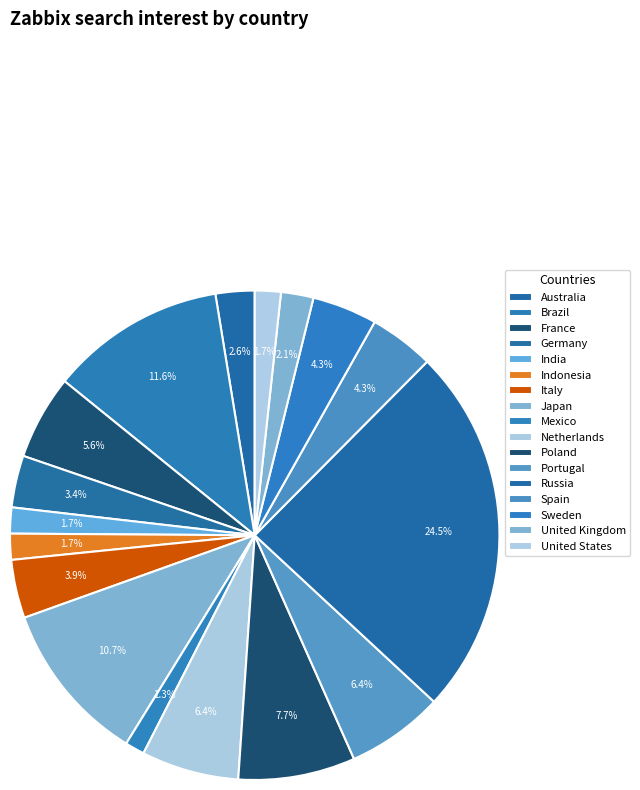

To the nearest percent, what is the combined percentage of Indonesia and Sweden?

6%